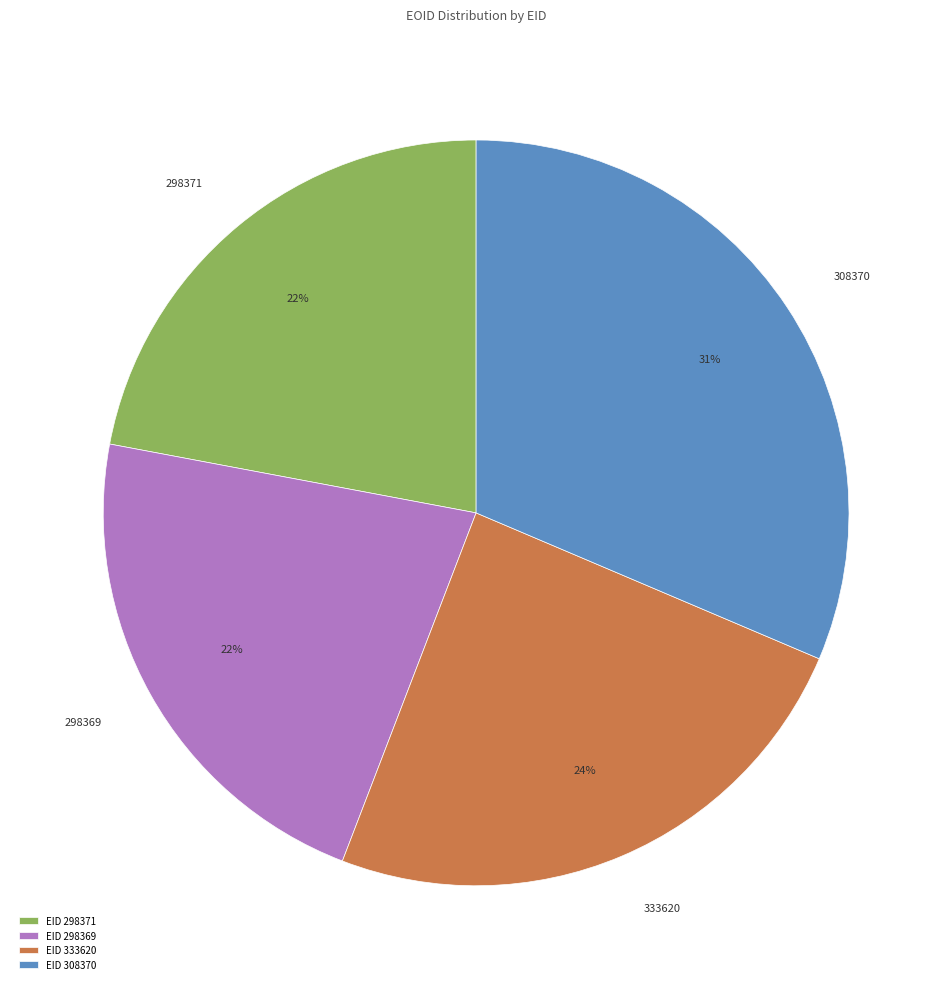

What is the ratio of the value at 333620 to the value at 298371?

1.1